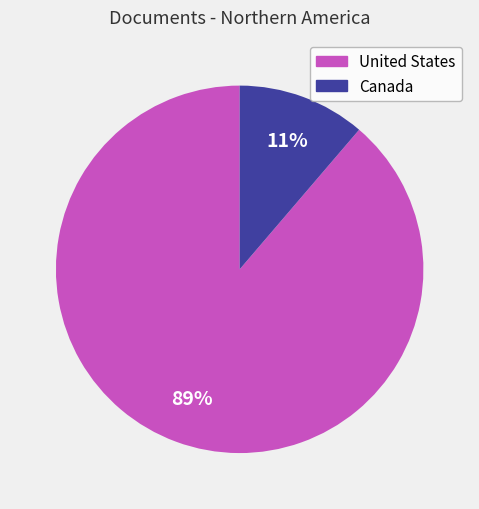

To the nearest percent, what is the average slice percentage?

50%